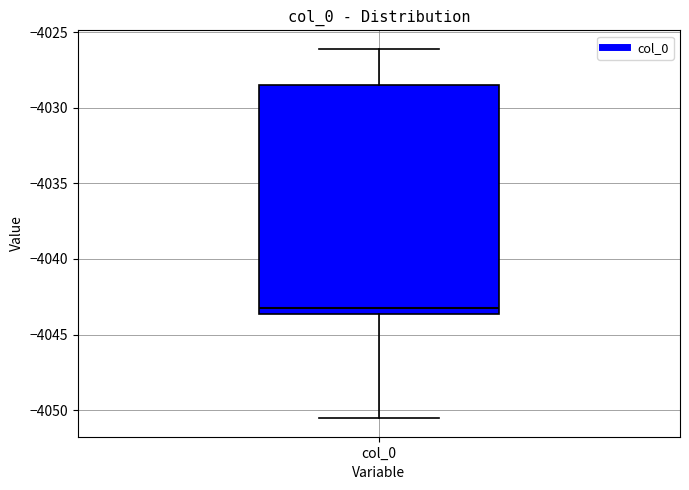

Read this box plot against the y-axis: the position of the median line, the range covered by the box, and the ends of both whiskers. The values are not printed on the chart, so give them approximately, as read against the axis.

median -4043.5 (just above the box's lower edge), box -4043.5 to -4028.5, whiskers -4050.5 to -4026.0